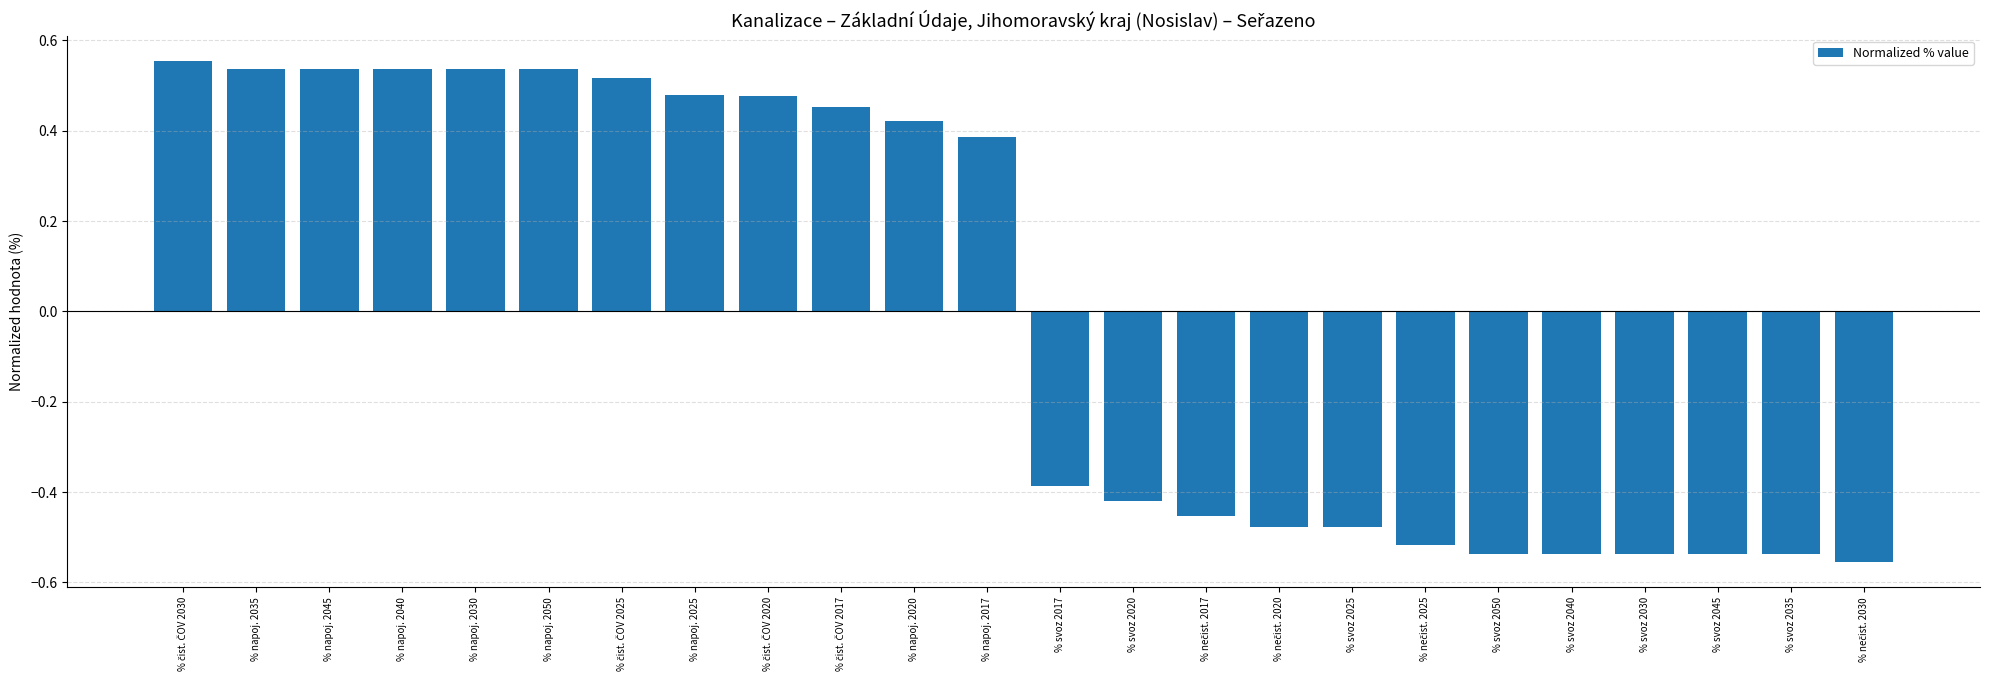

What is the change in value from % napoj. 2030 to % svoz 2045?

-1.1